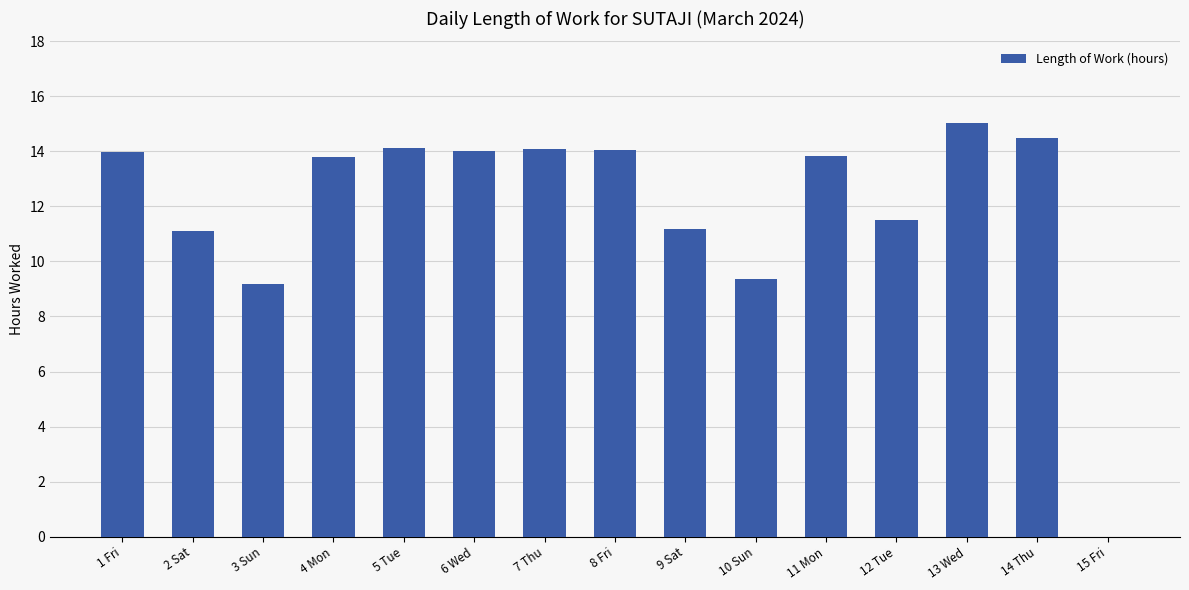

Which category has the highest value across all series?

13 Wed